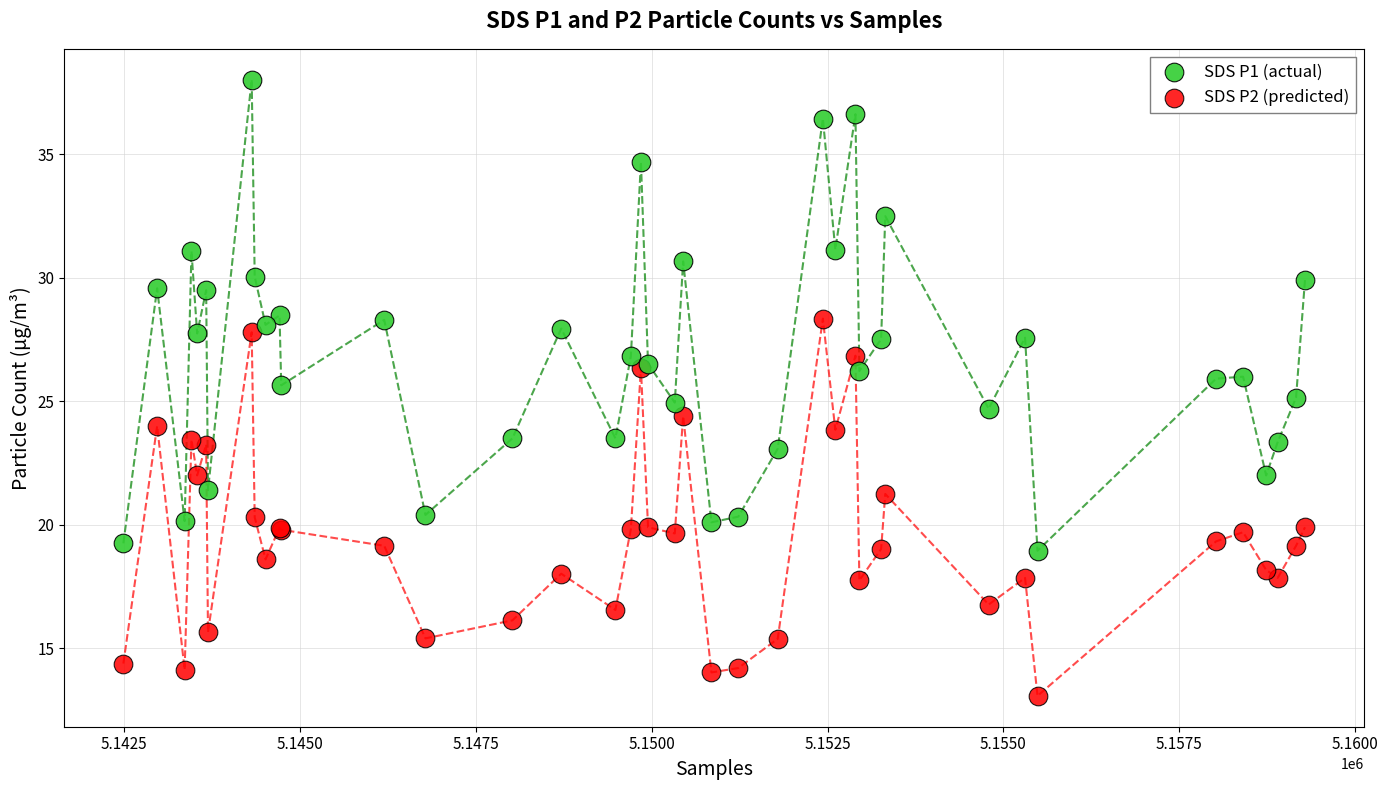

What is the X range (max minus min) for the scatter plot?

16796.0